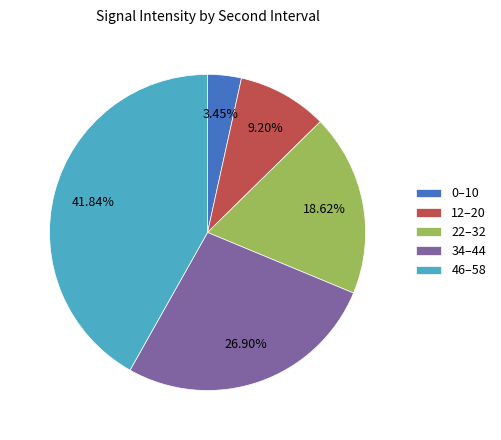

Do 12–20 and 34–44 together represent more than half of the pie?

No